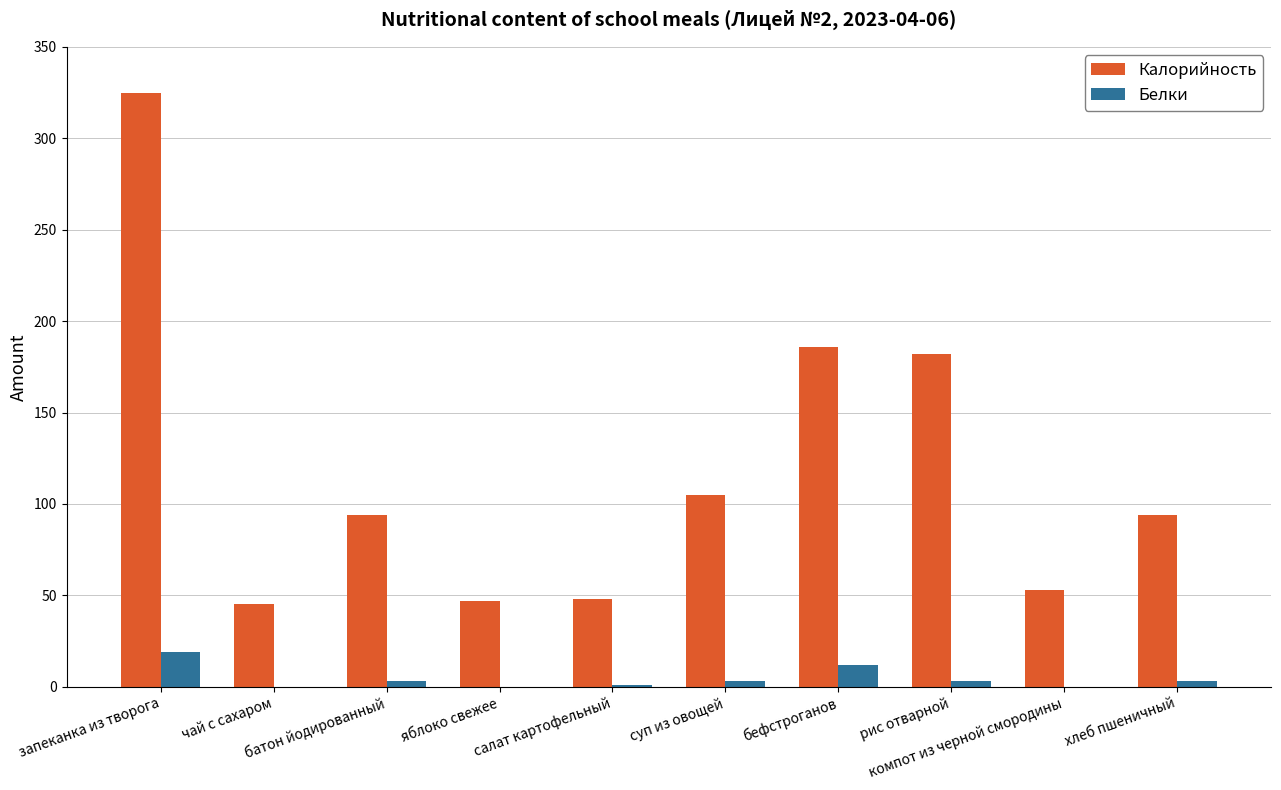

What is the sum of all Белки values?

44